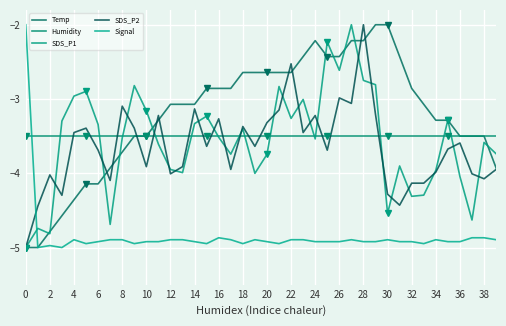

What is the difference between the second highest and minimum values in the SDS_P2 series?

2.5